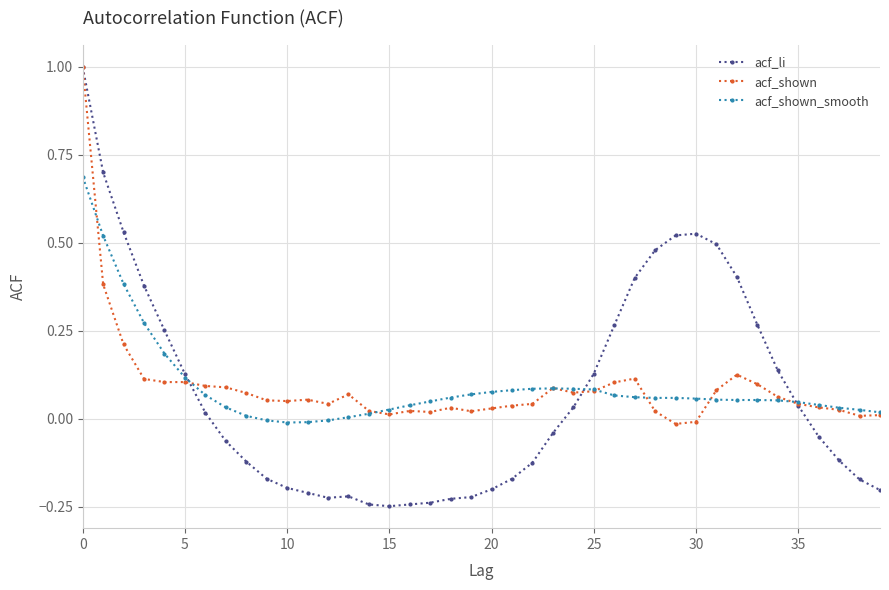

What is the maximum value shown in the chart?

1.0